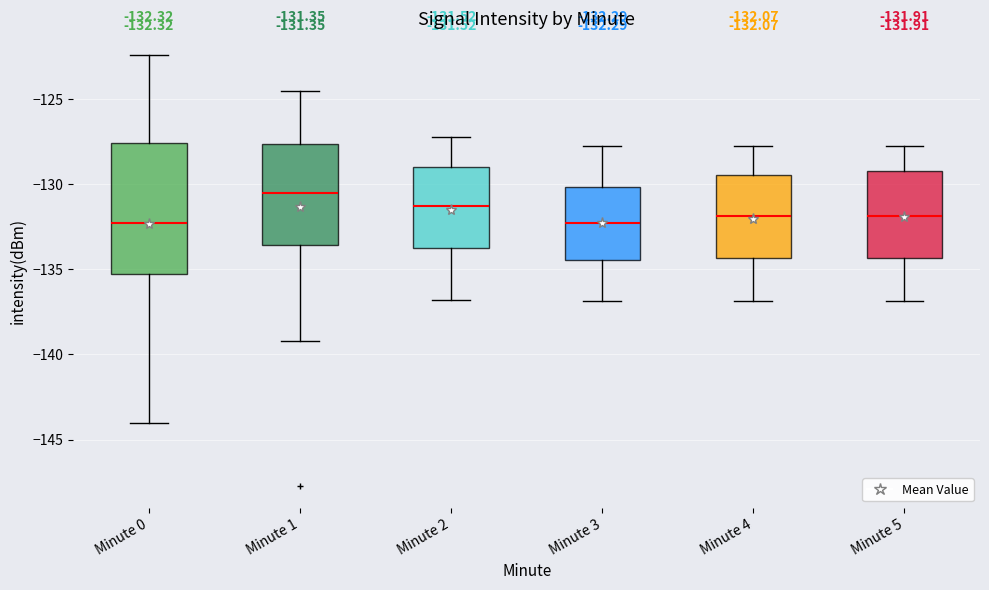

Which box has the highest median line?

Minute 1